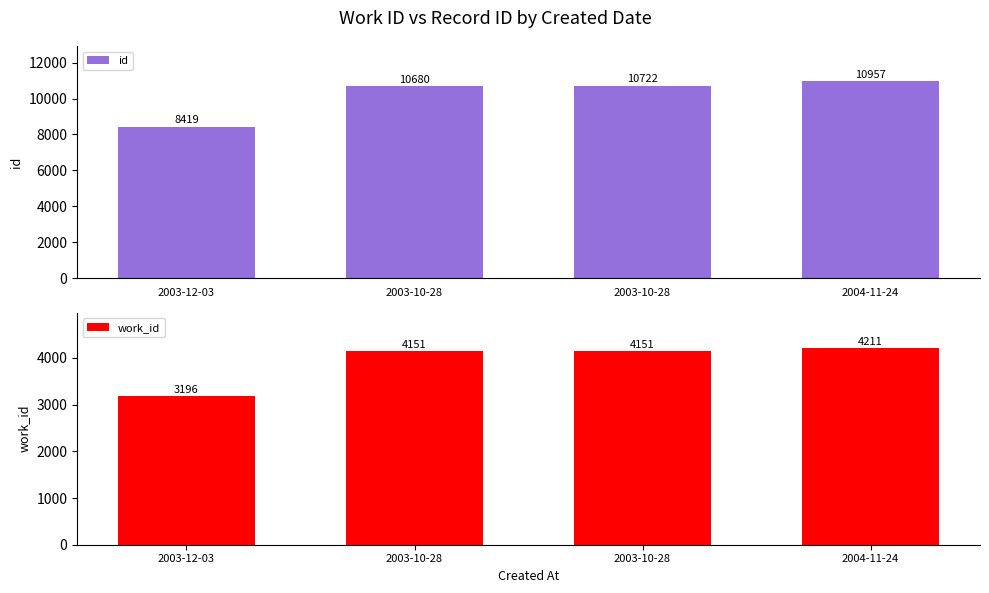

What is the difference between the id values at 2003-10-28 and 2004-11-24?

235